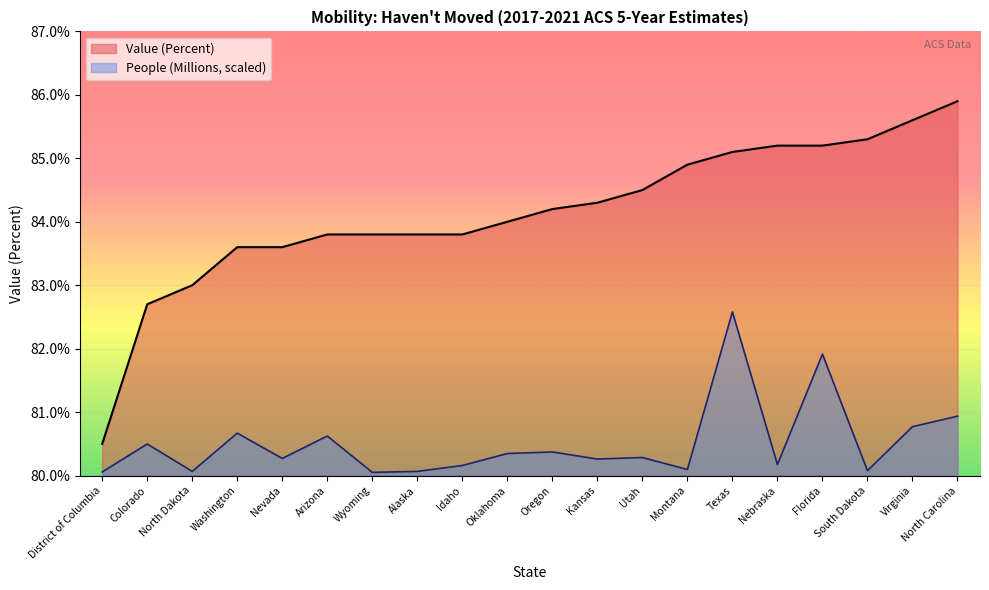

What is the smallest value displayed?

80.1